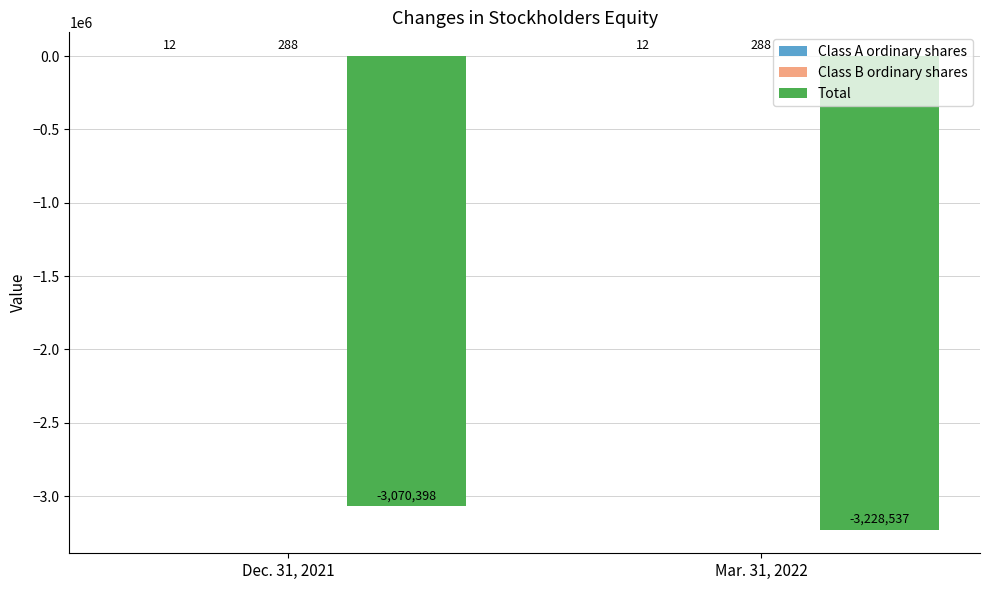

At which label is Total closest to -3149467?

Dec. 31, 2021